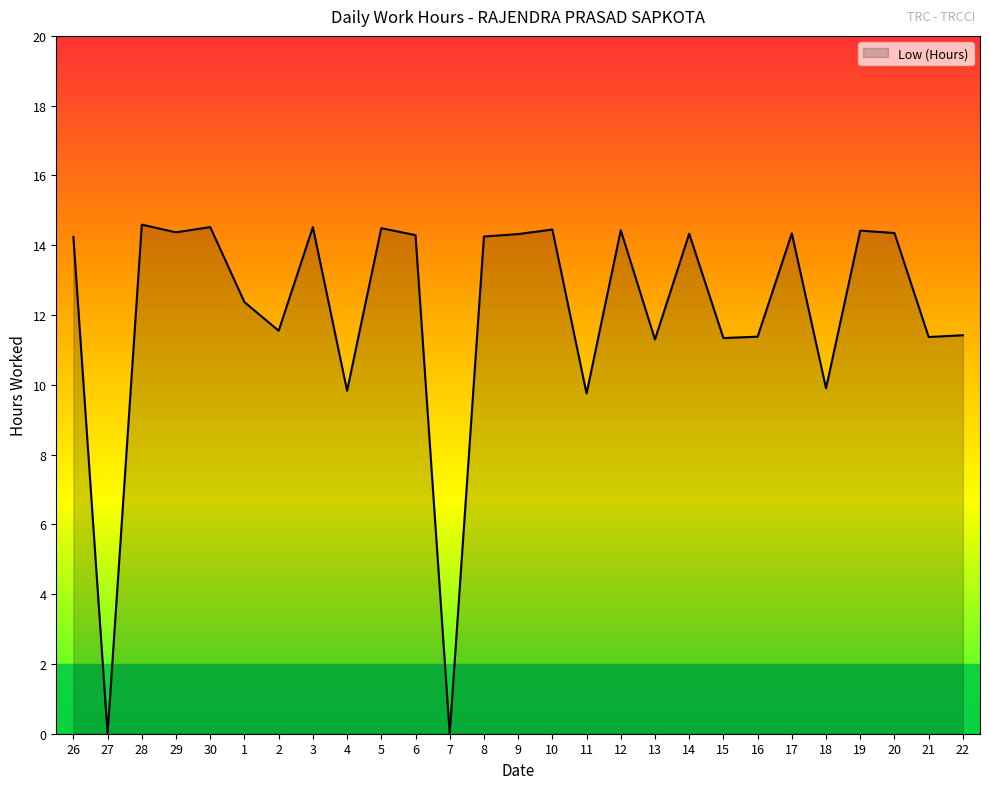

True or false: there are more than 0 points higher than both neighbors.

True